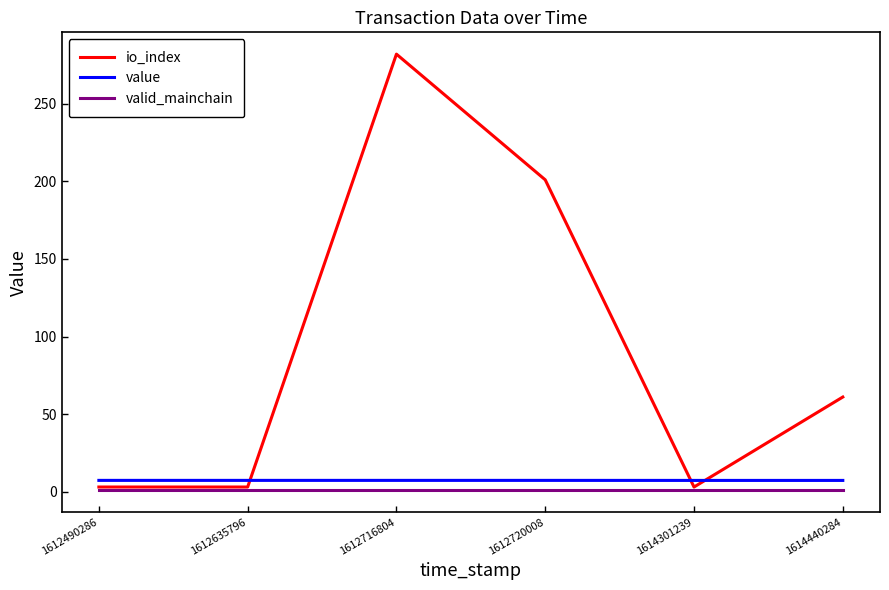

Where does the io_index series first go above 61?

1612716804